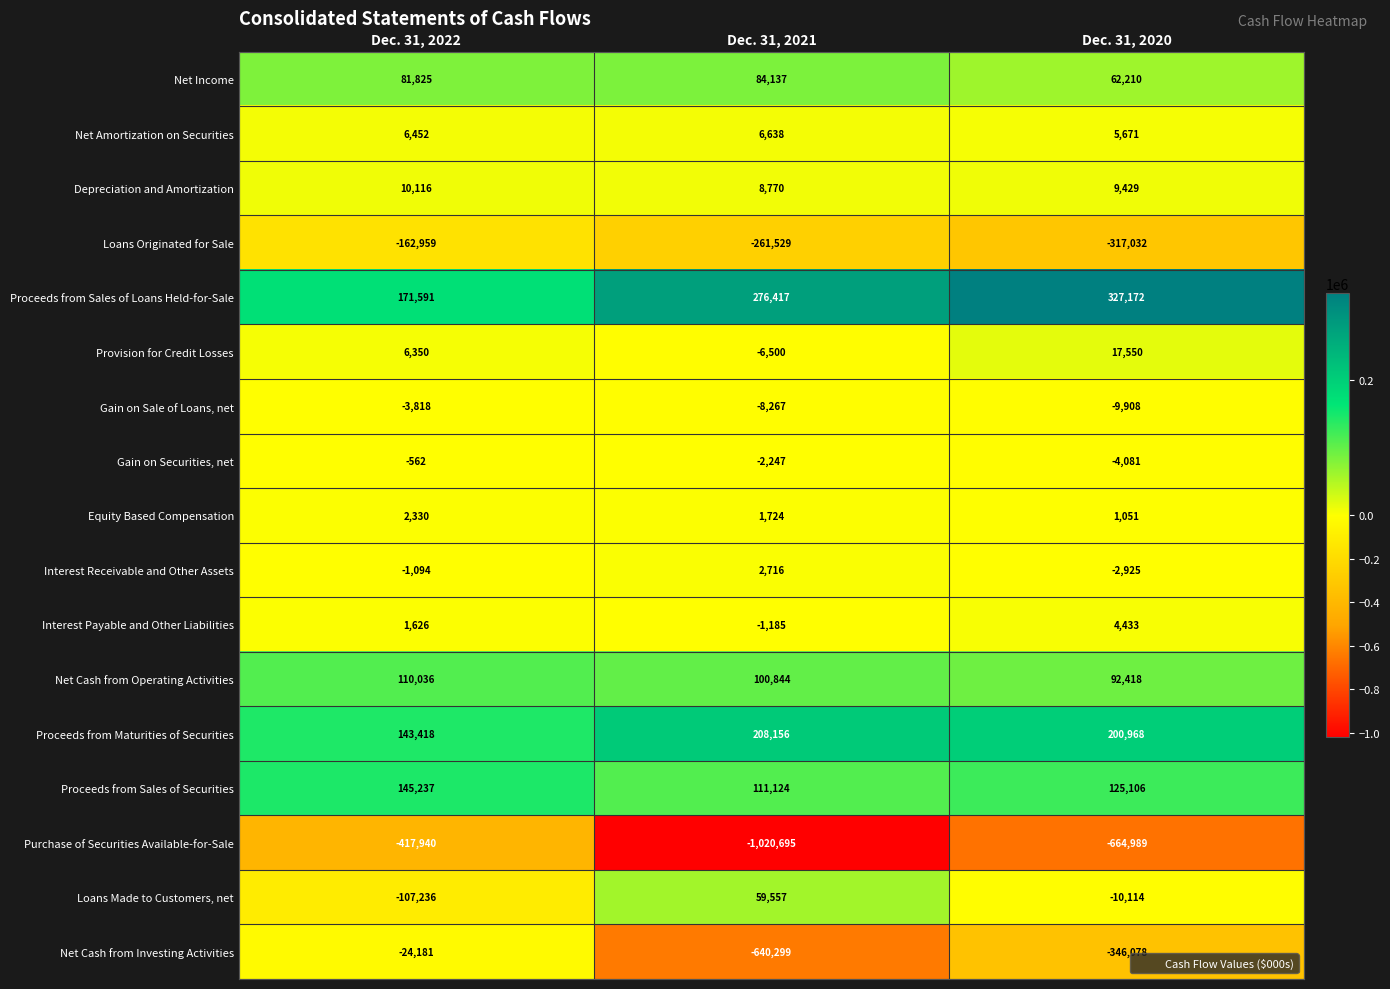

Where is Loans Originated for Sale nearest to the value -239995?

Dec. 31, 2021